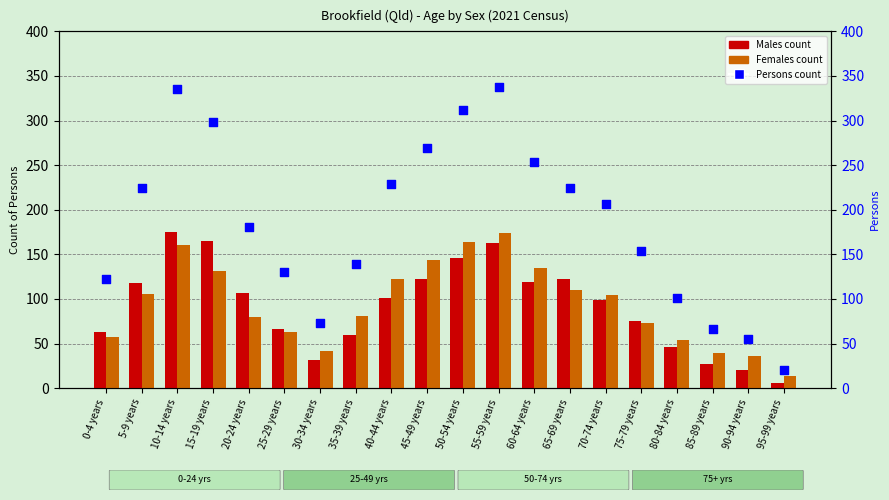

Which series has the widest spread of Y values?

Persons